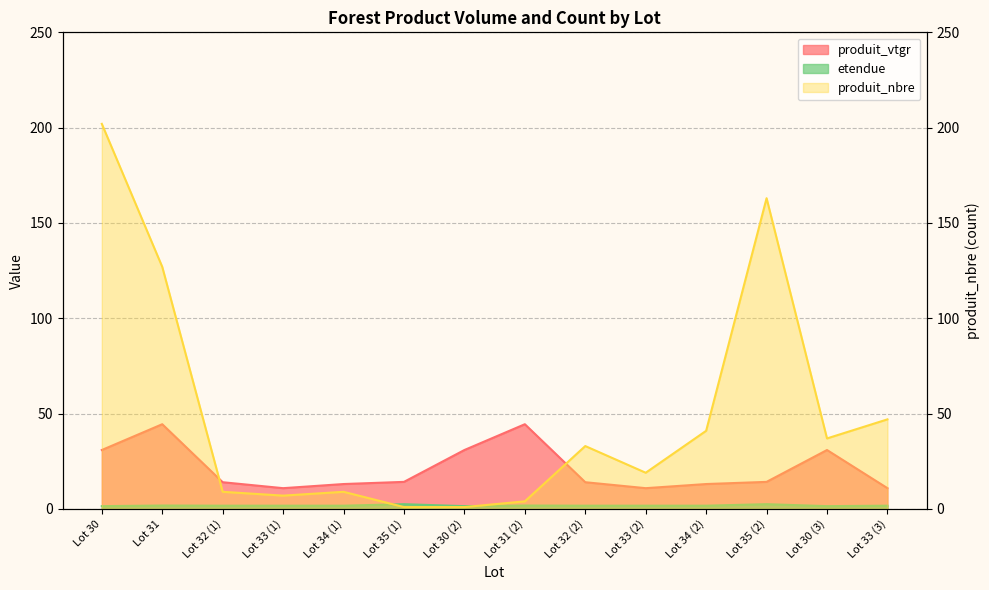

How many intersections are there between produit_vtgr and produit_nbre?

2